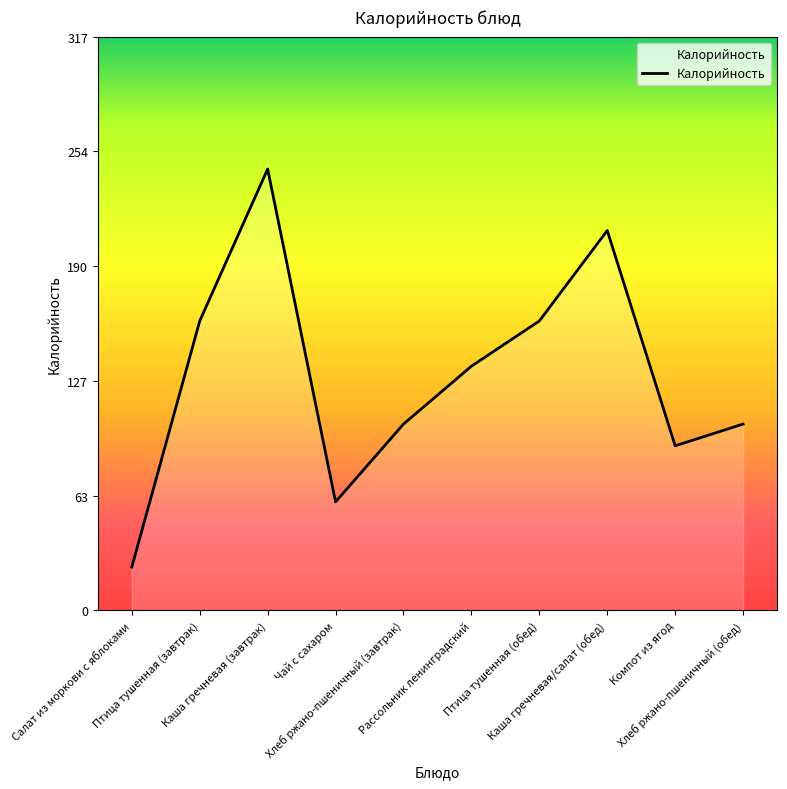

What is the minimum value shown in the chart?

24